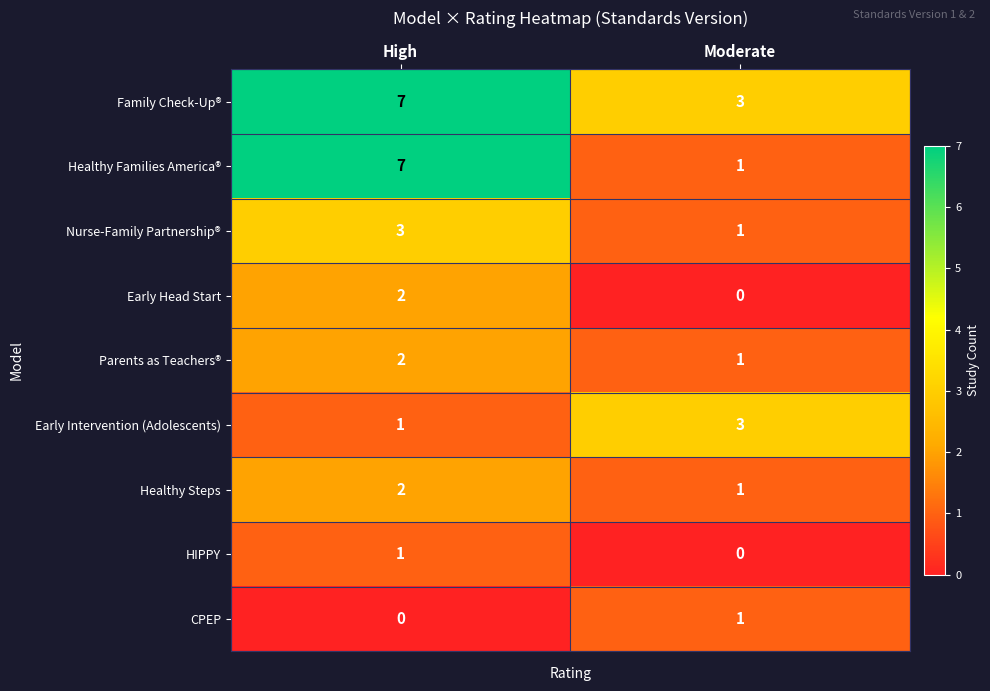

Is it true that Family Check-Up® equals 4 at Moderate?

False